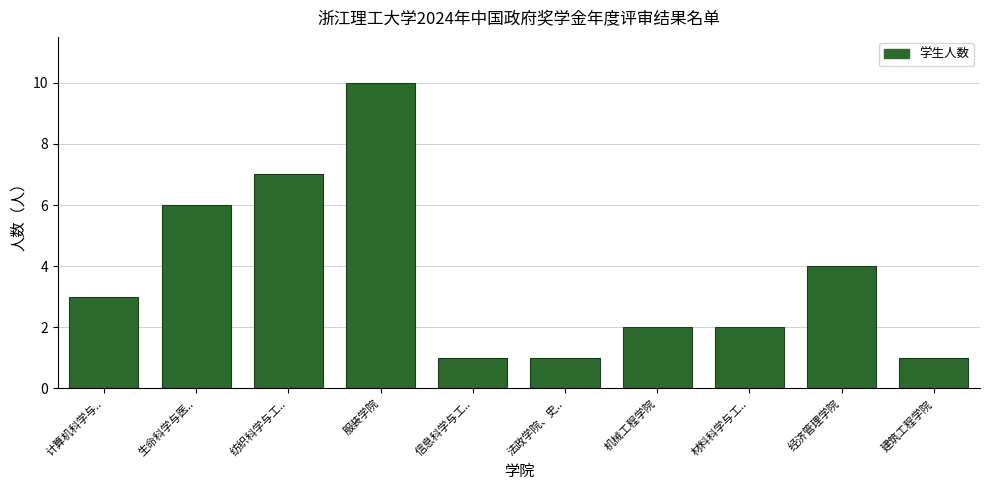

Reading left to right, list all the values displayed in this chart.

3	6	7	10	1	1	2	2	4	1